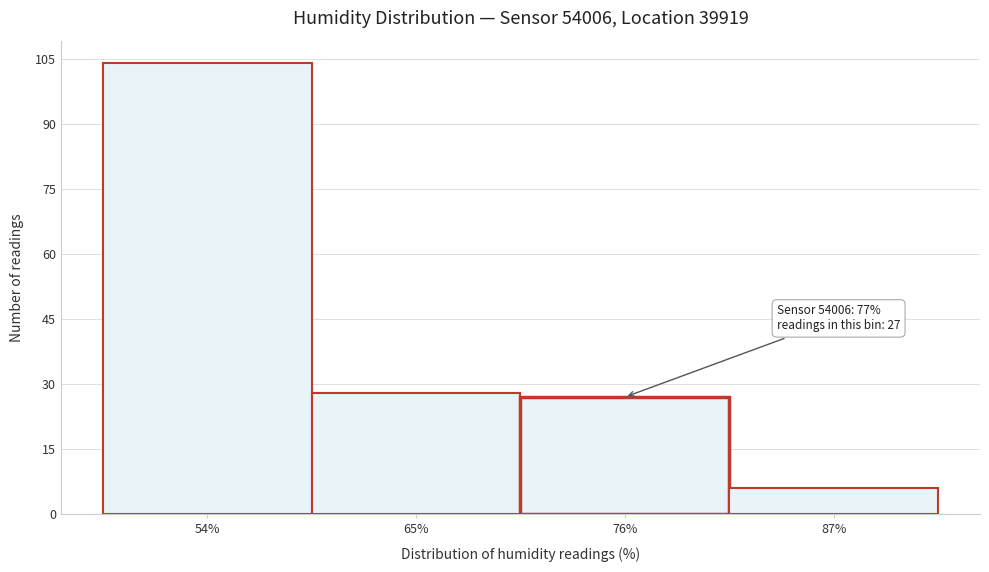

Reading left to right, list all the values displayed in this chart.

104	28	27	6